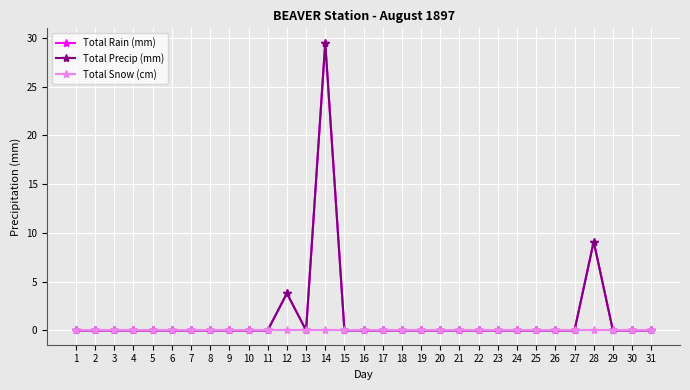

Between 27 and 11, which is larger?

27